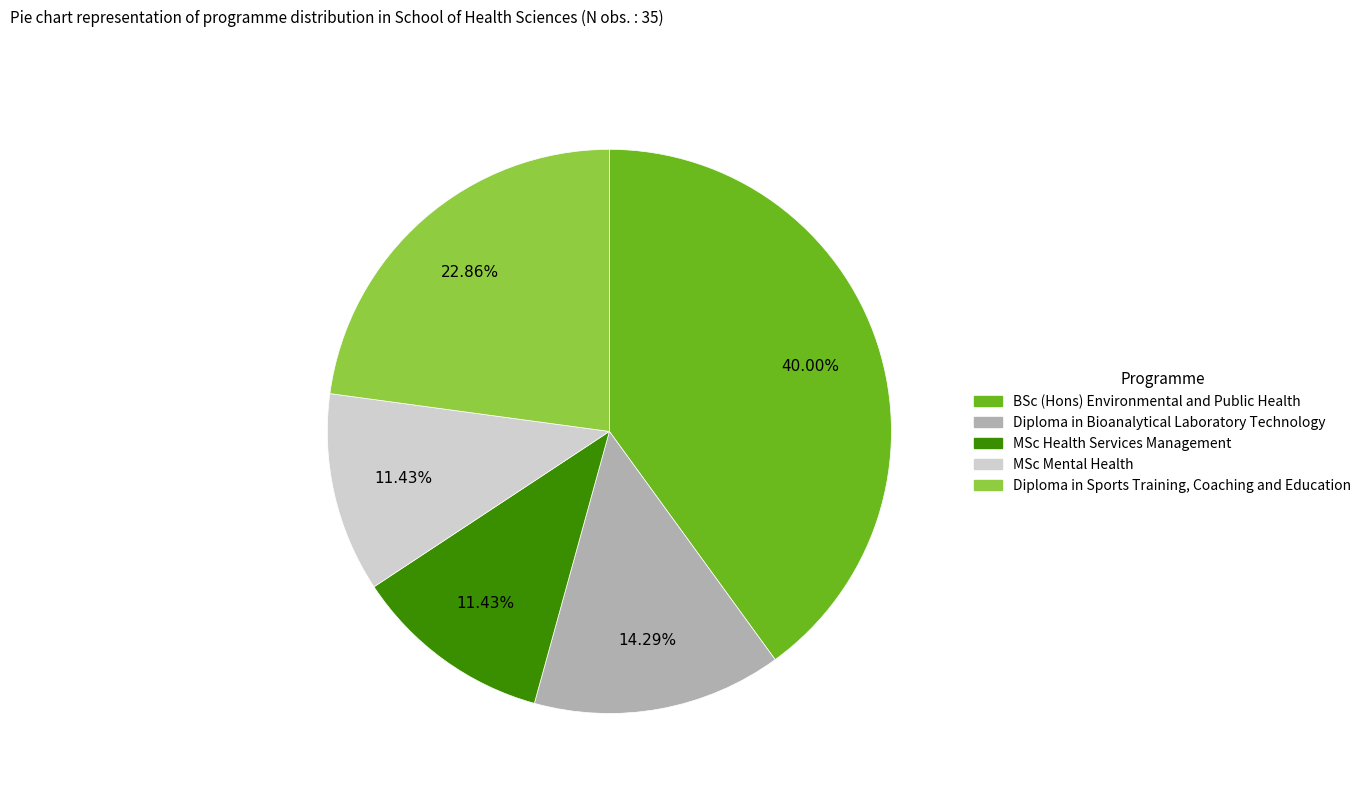

Is there a majority slice in this chart?

No